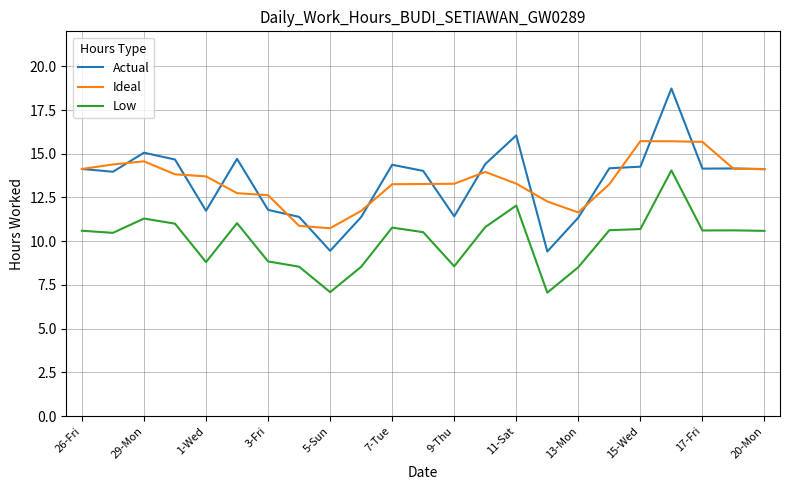

In Low, how many points are higher than both neighbors (excluding endpoints)?

6